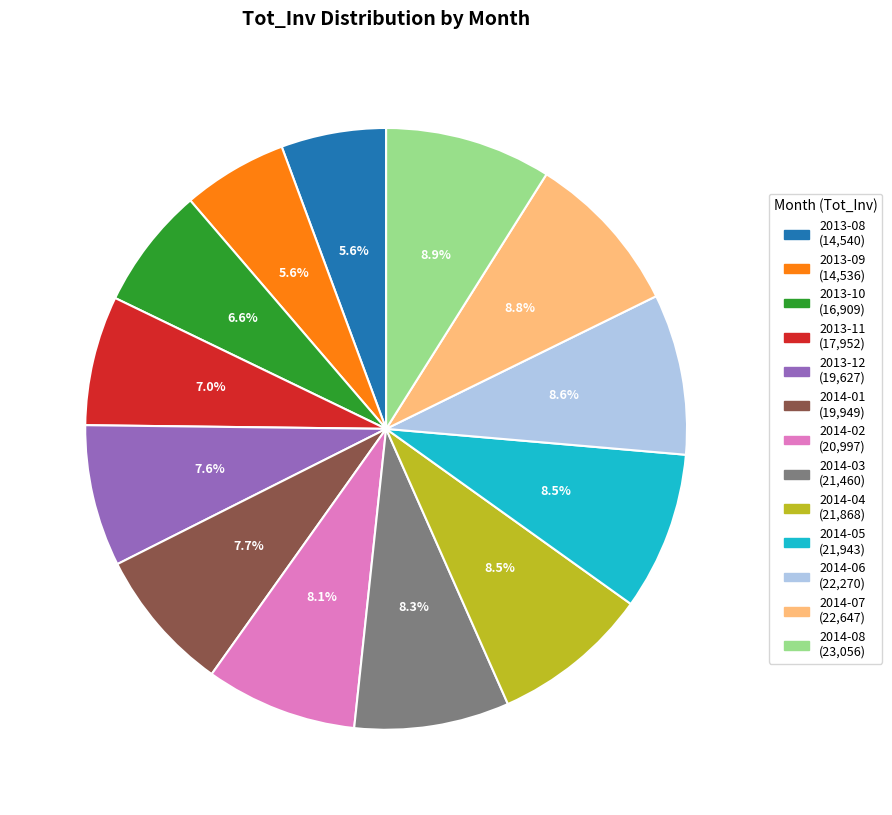

To the nearest percent, what percentage of the pie is 2014-07?

9%